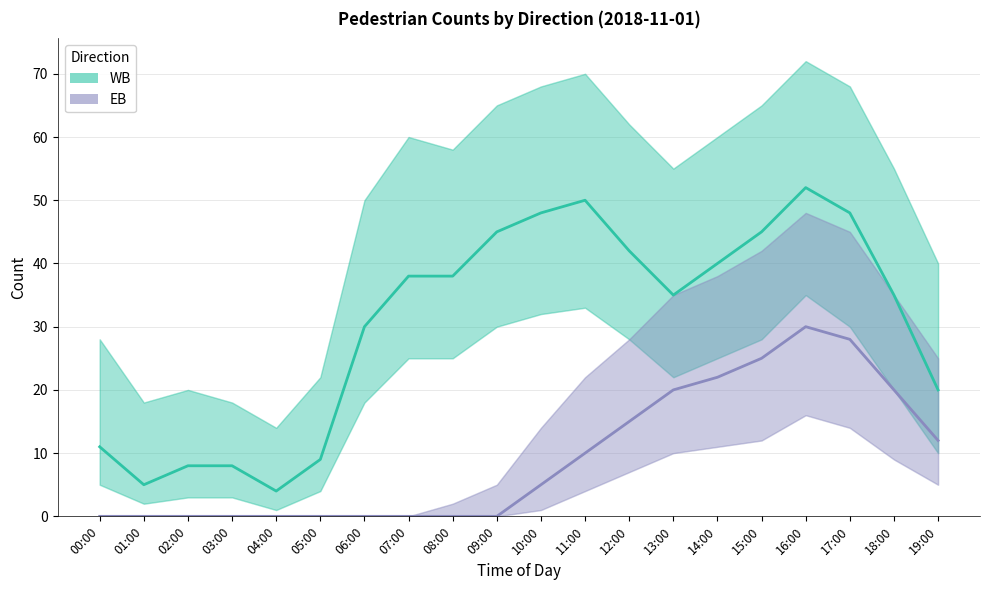

At how many categories does at least one series exceed 44?

6